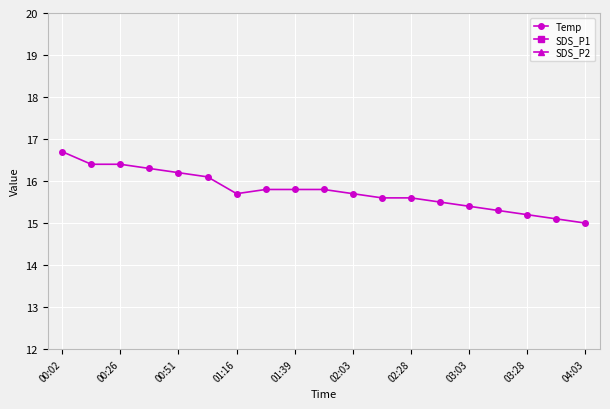

Count the number of data series in this chart.

3